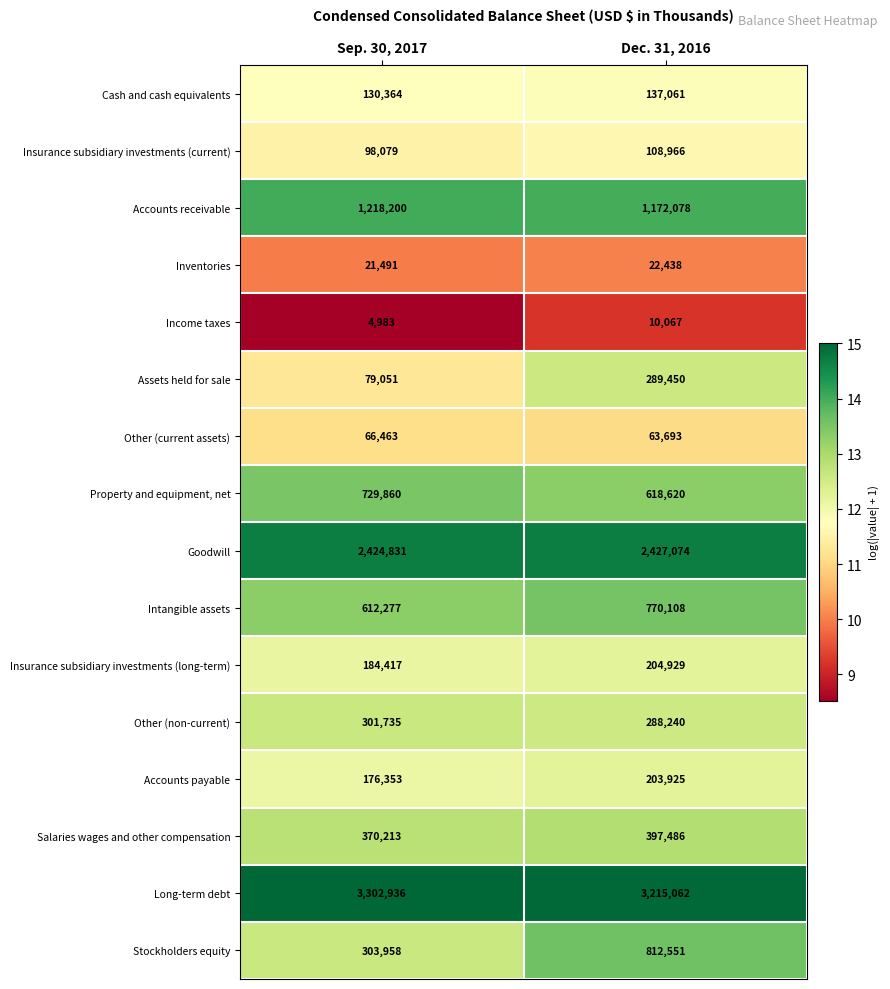

List the labels in order of Accounts payable value, smallest first.

Sep. 30, 2017, Dec. 31, 2016